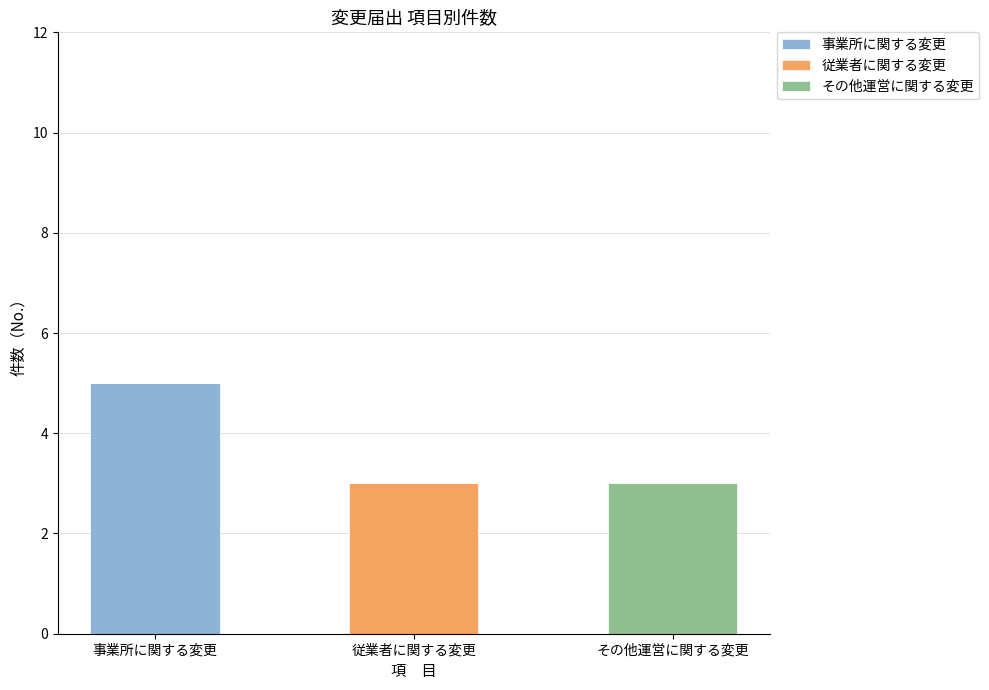

What is the total value across all series at その他運営に関する変更?

3